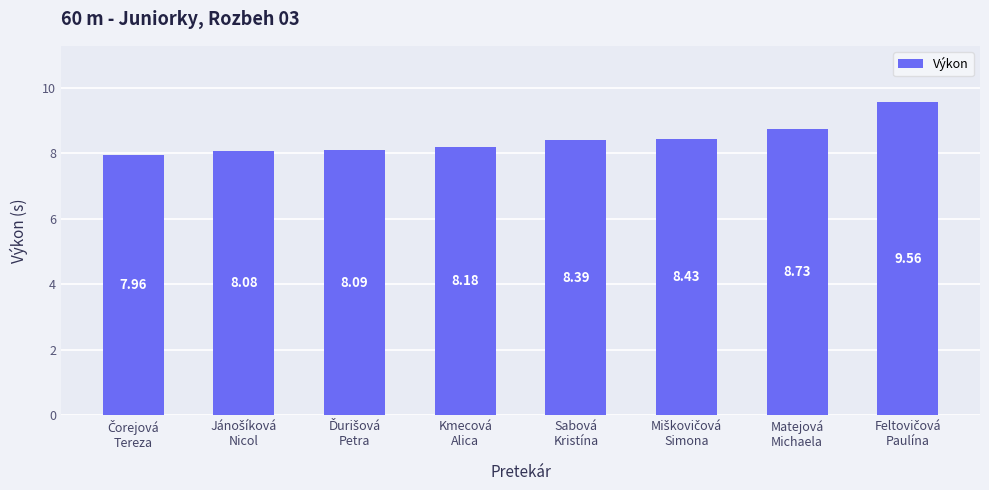

What is the sum of the values at Matejová
Michaela and Kmecová
Alica?

16.9